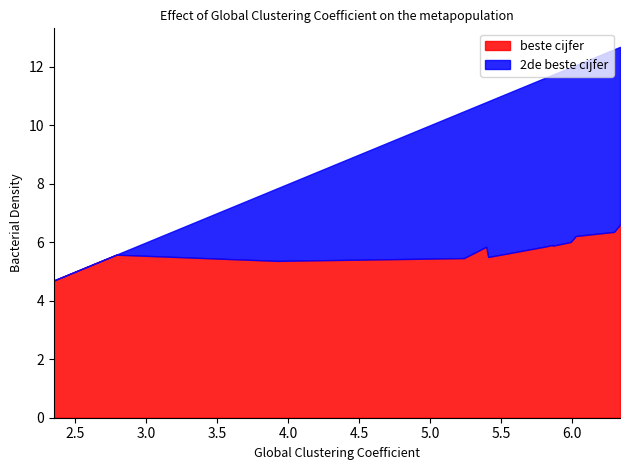

List the series in order of their peak value, lowest first.

2de beste cijfer, beste cijfer